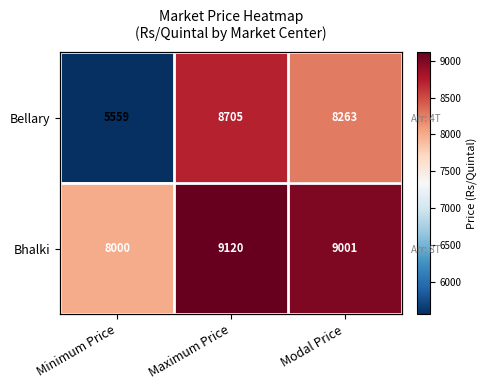

Count the Bhalki values in the range 8000 to 9120.

3